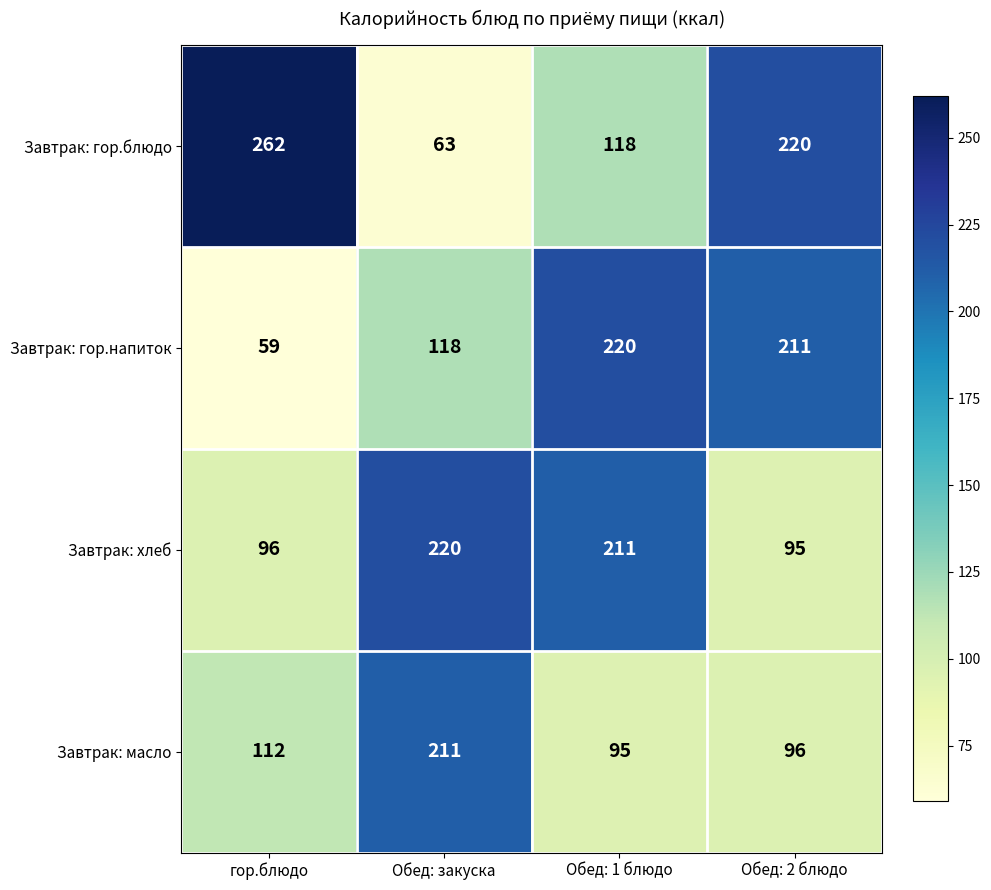

Is it true that Завтрак: гор.блюдо equals 42 at Обед: 1 блюдо?

False